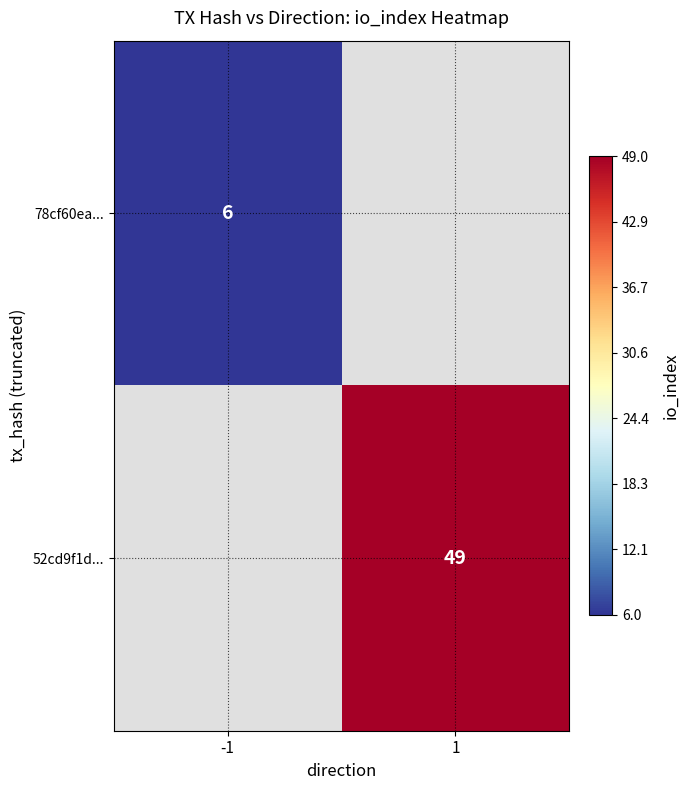

At how many categories does at least one series exceed 24?

1